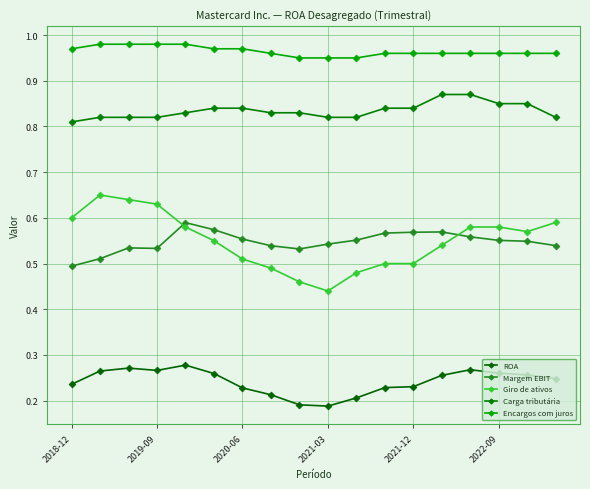

Count the number of data series in this chart.

5